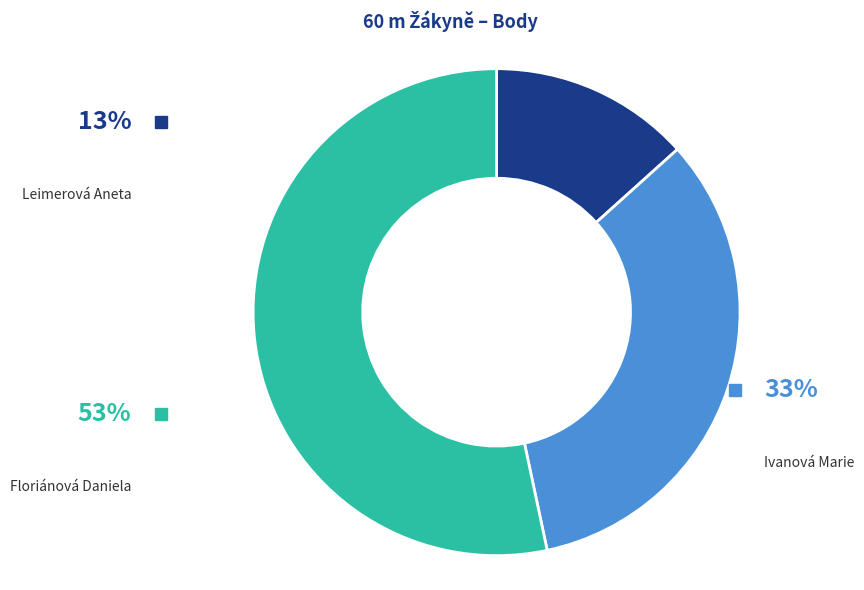

Is there a majority slice in this chart?

Yes